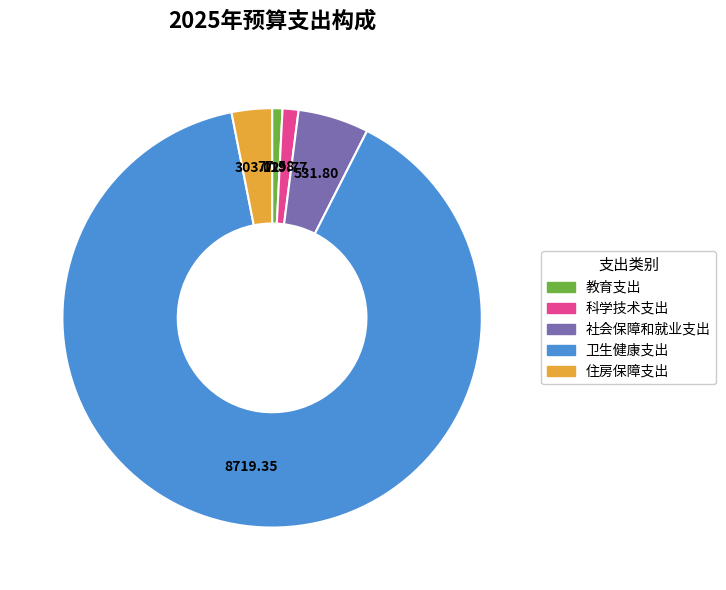

Combined, do 卫生健康支出 and 社会保障和就业支出 account for over 50%?

Yes